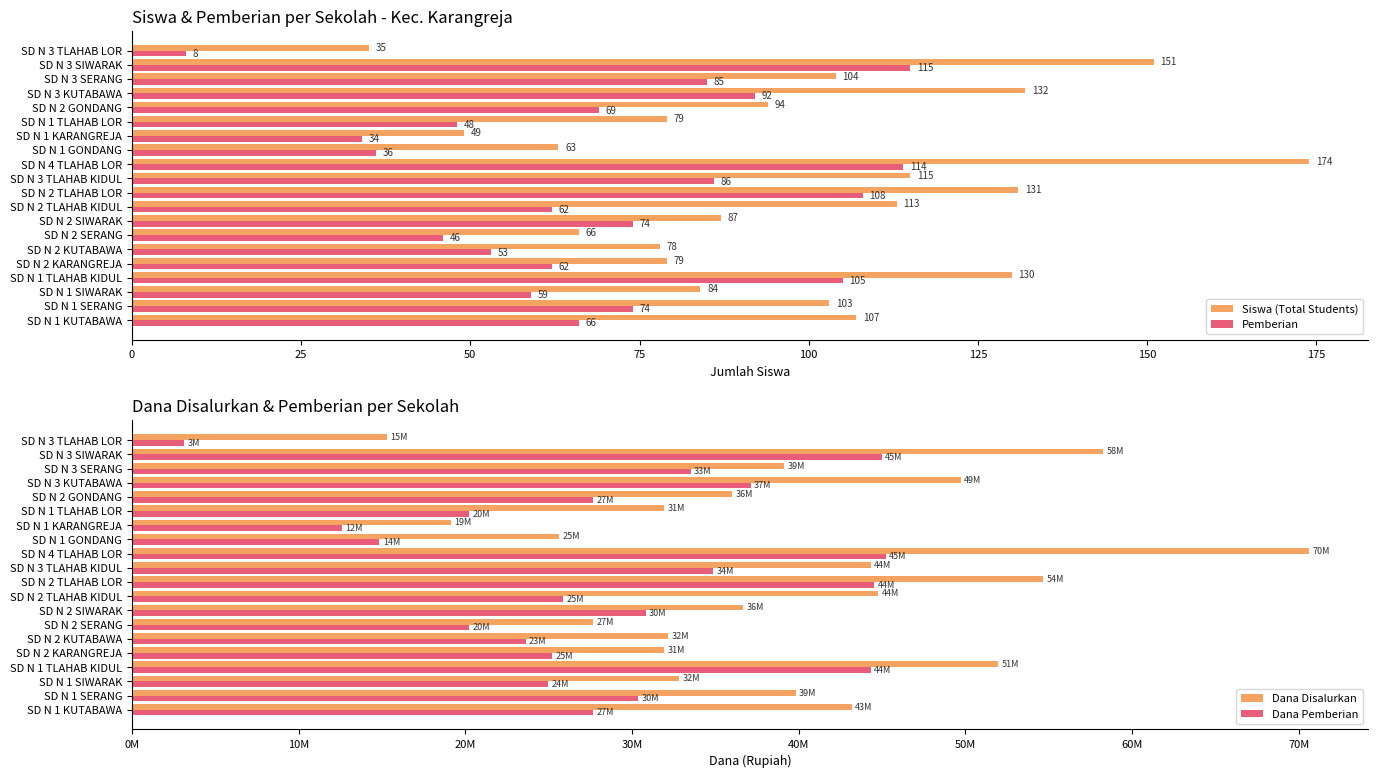

Where is Siswa (Total Students) nearest to the value 104?

SD N 3 SERANG